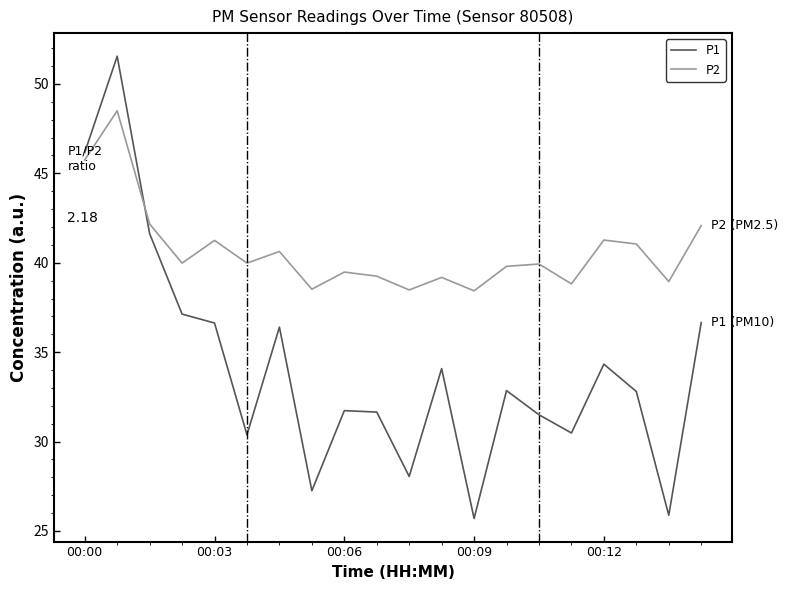

Which series has the largest range (max minus min)?

P1